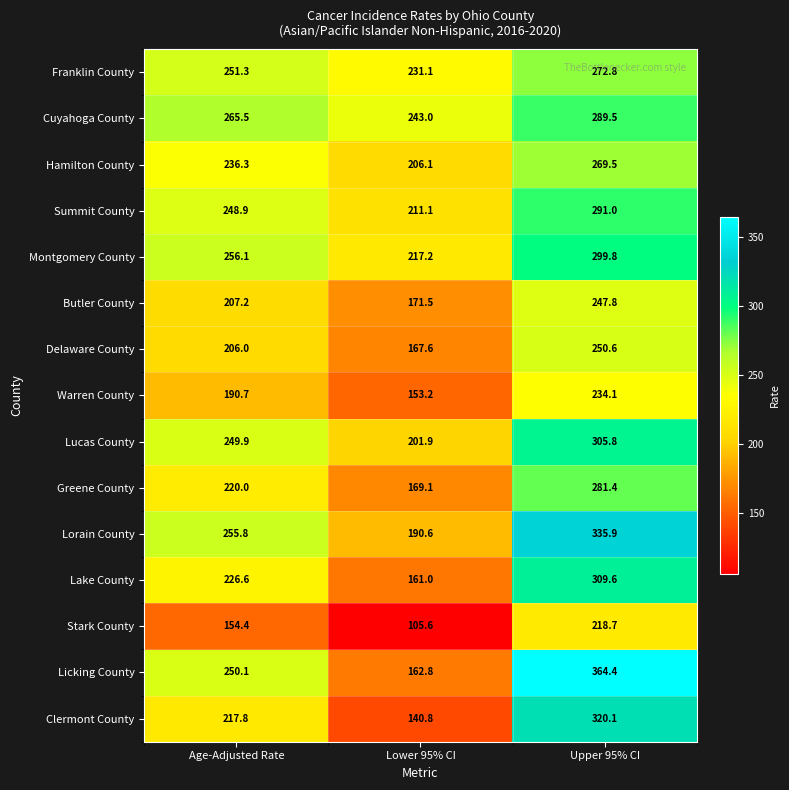

Where does the Montgomery County series first go above 256?

Age-Adjusted Rate